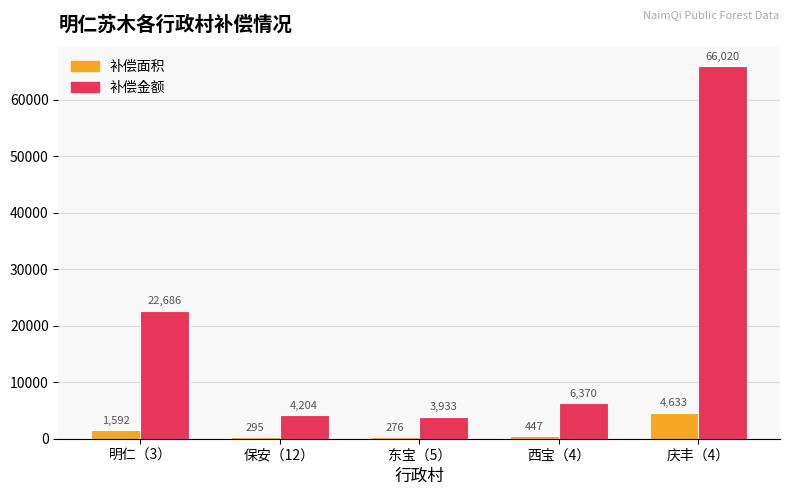

What is the difference between the maximum and second lowest values in the 补偿面积 series?

4338.0